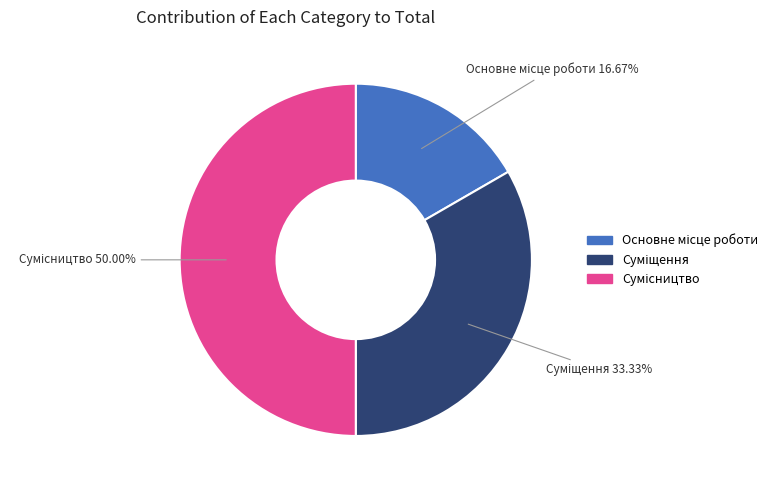

The Сумісництво slice represents 62% of the pie. True or false?

False